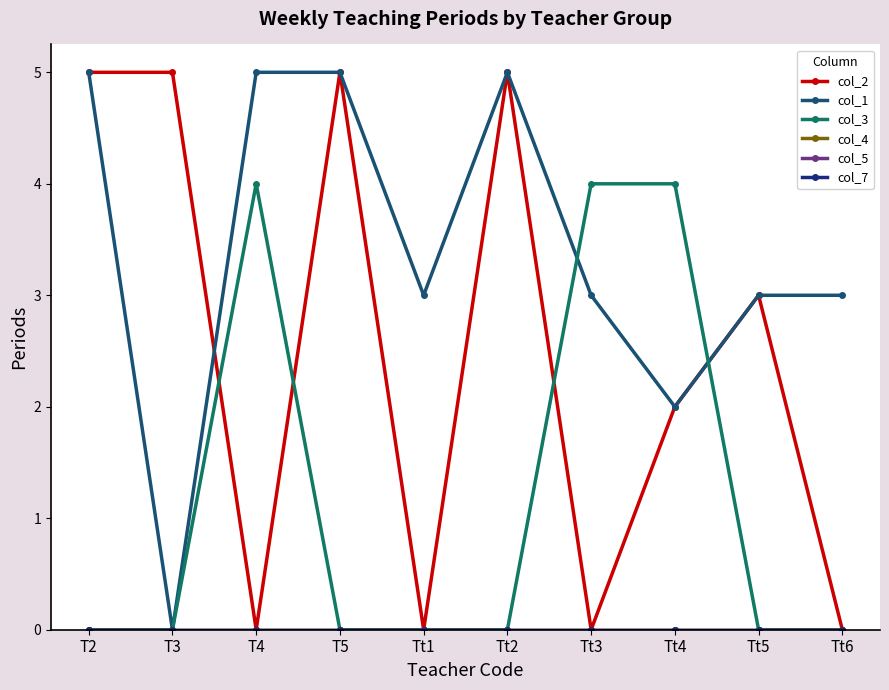

True or false: col_1 has a value of 1 at Tt1.

False